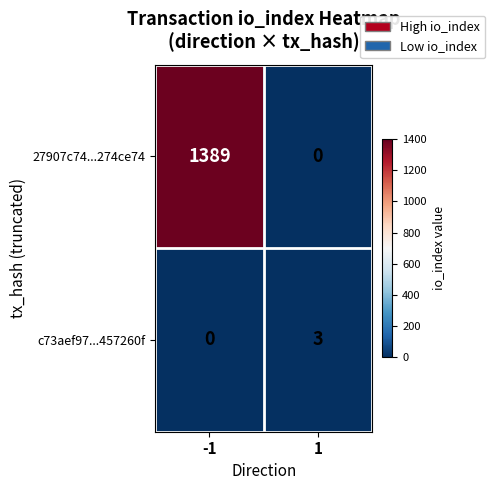

What is the sum of all 27907c74...274ce74 values?

1389